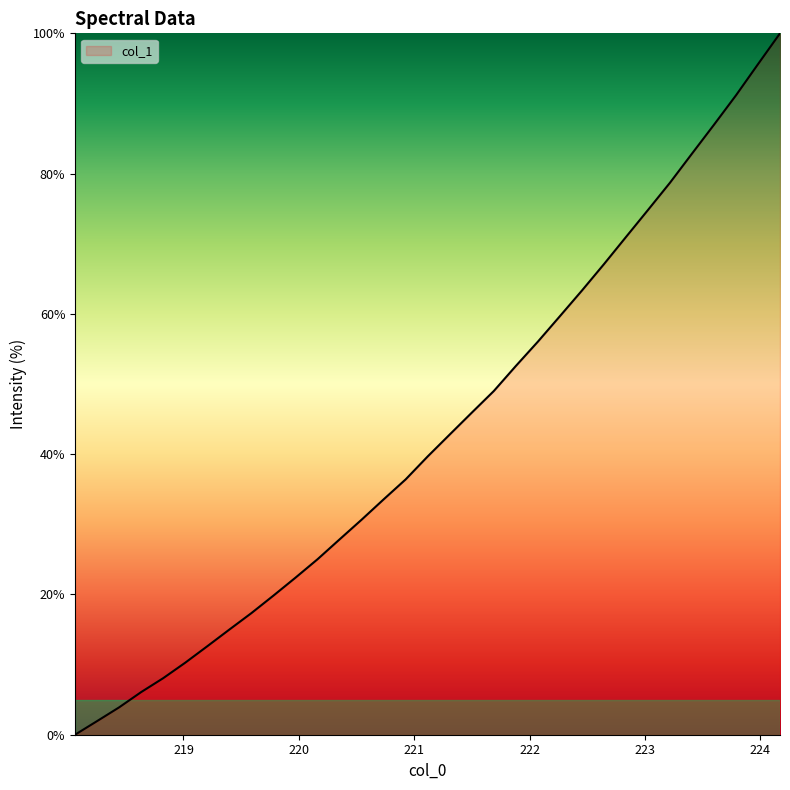

What is the difference between the maximum and minimum values?

100.0